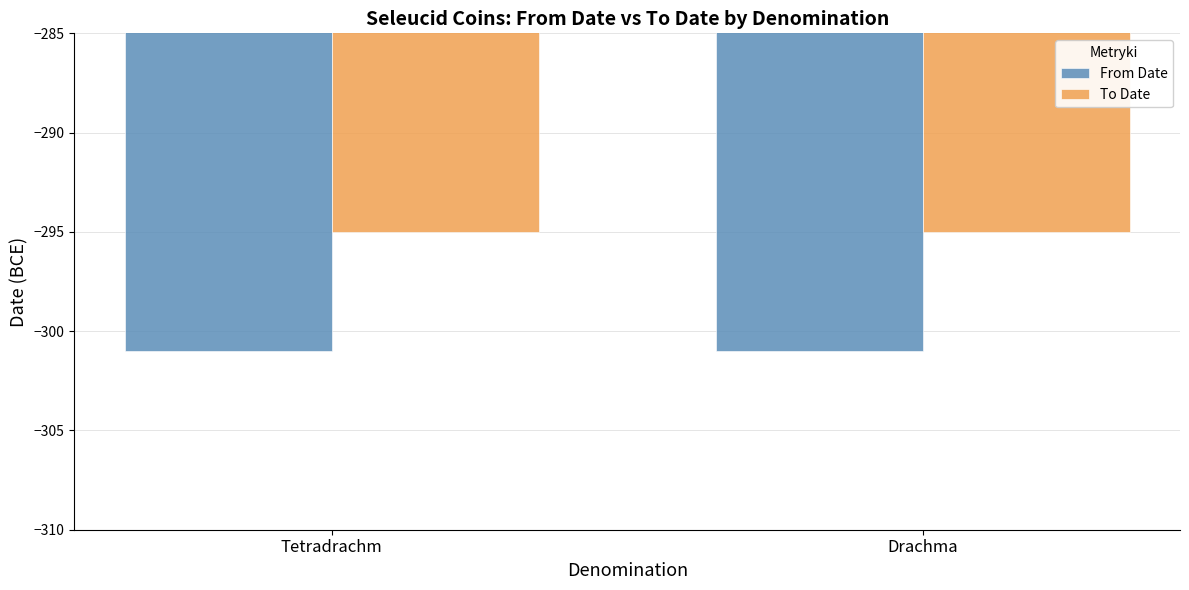

Is the value of To Date at Drachma greater than the value of From Date at Tetradrachm?

Yes